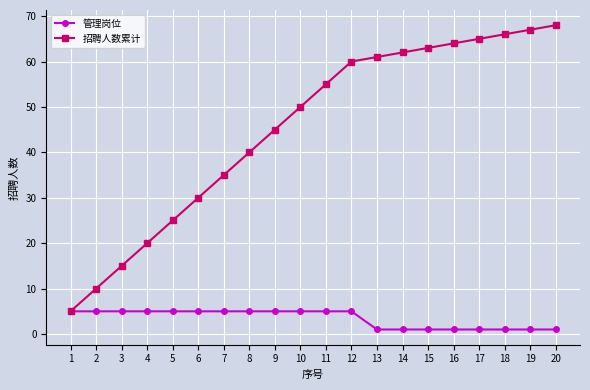

How many lines are shown in the chart?

2